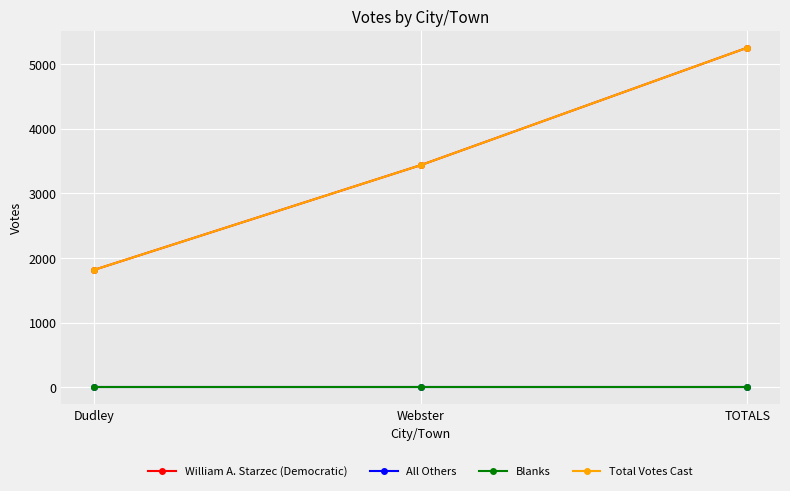

What are all the series names shown in the legend?

William A. Starzec (Democratic), All Others, Blanks, Total Votes Cast